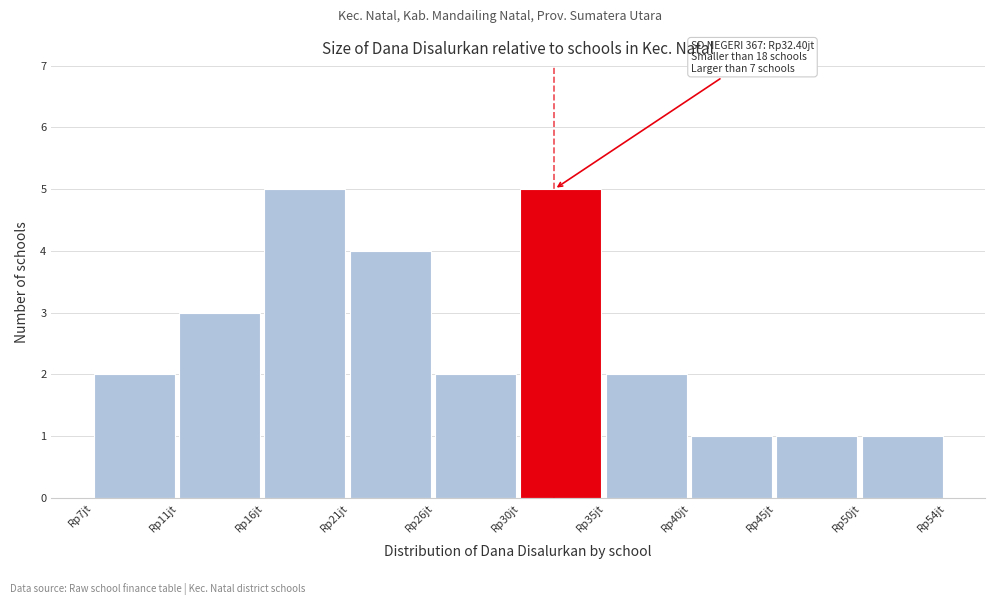

Reading left to right, extract all data points from this chart.

Rp7jt=2	Rp11jt=3	Rp16jt=5	Rp21jt=4	Rp26jt=2	Rp30jt=5	Rp35jt=2	Rp40jt=1	Rp45jt=1	Rp50jt=1